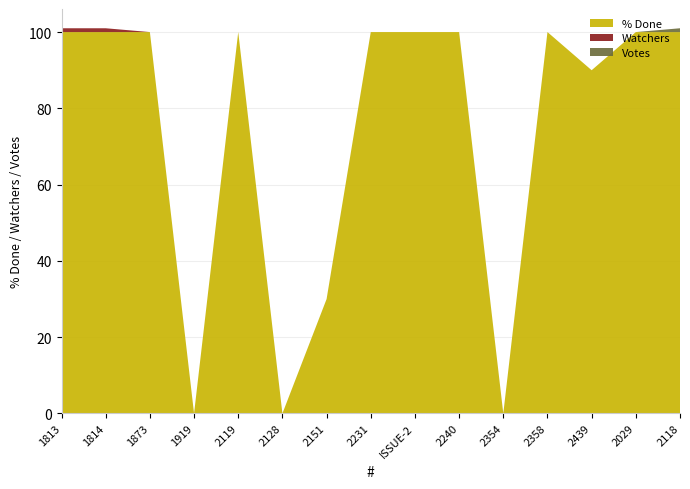

True or false: % Done and Votes cross at least once.

False